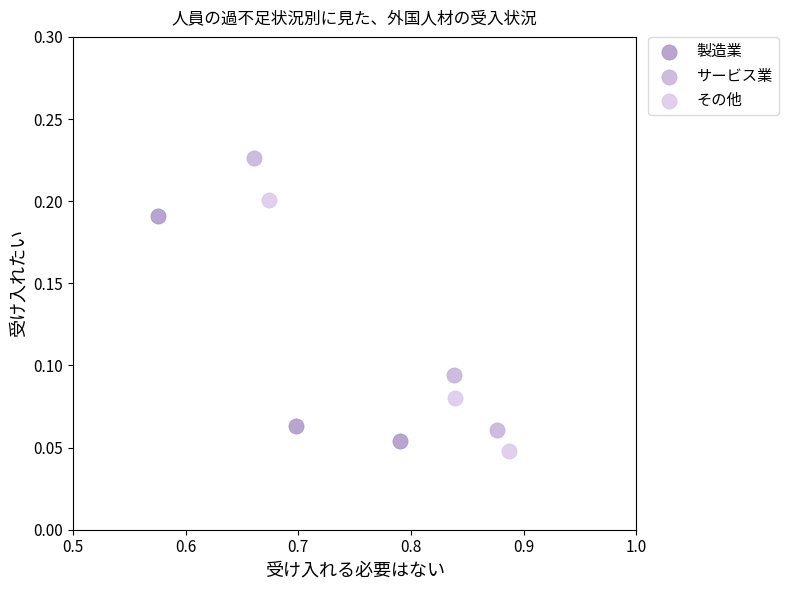

Which series has the largest Y range (max minus min)?

サービス業